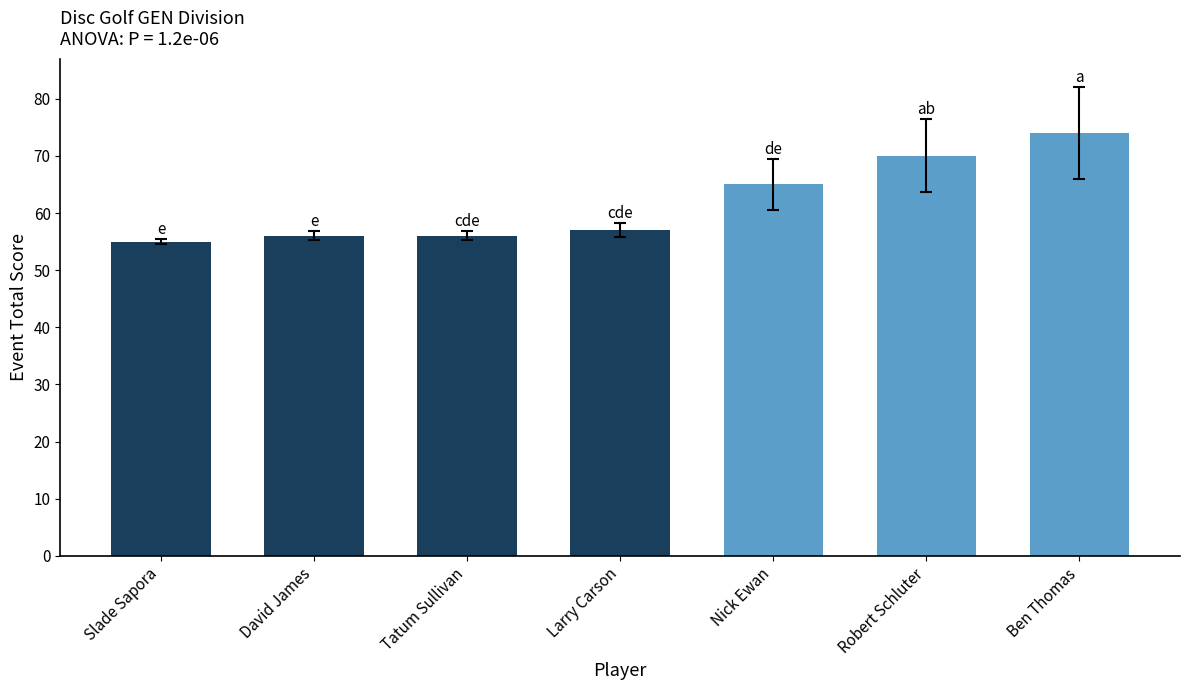

How many distinct data groups are displayed?

1